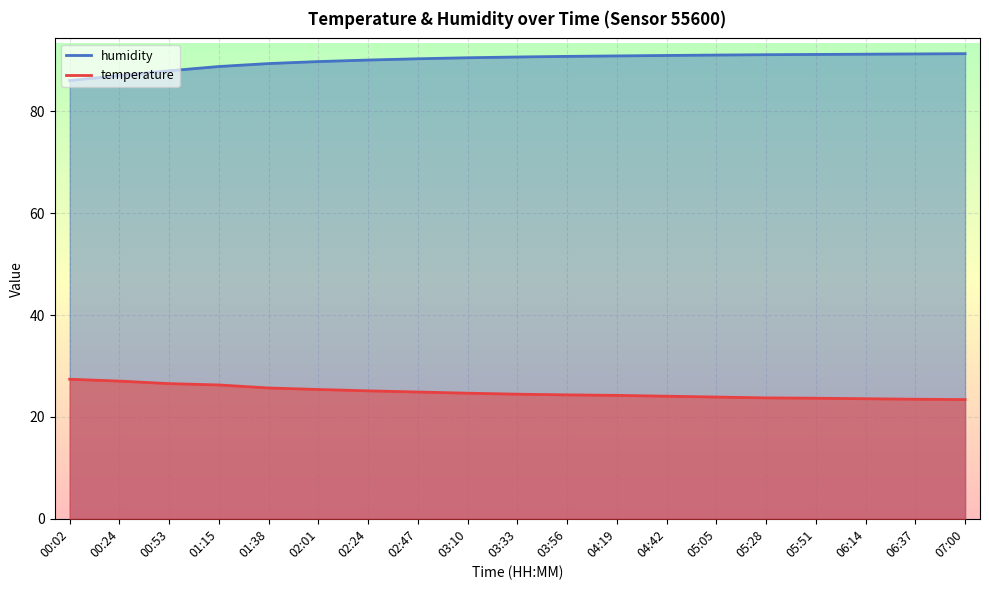

How many lines are shown in the chart?

2